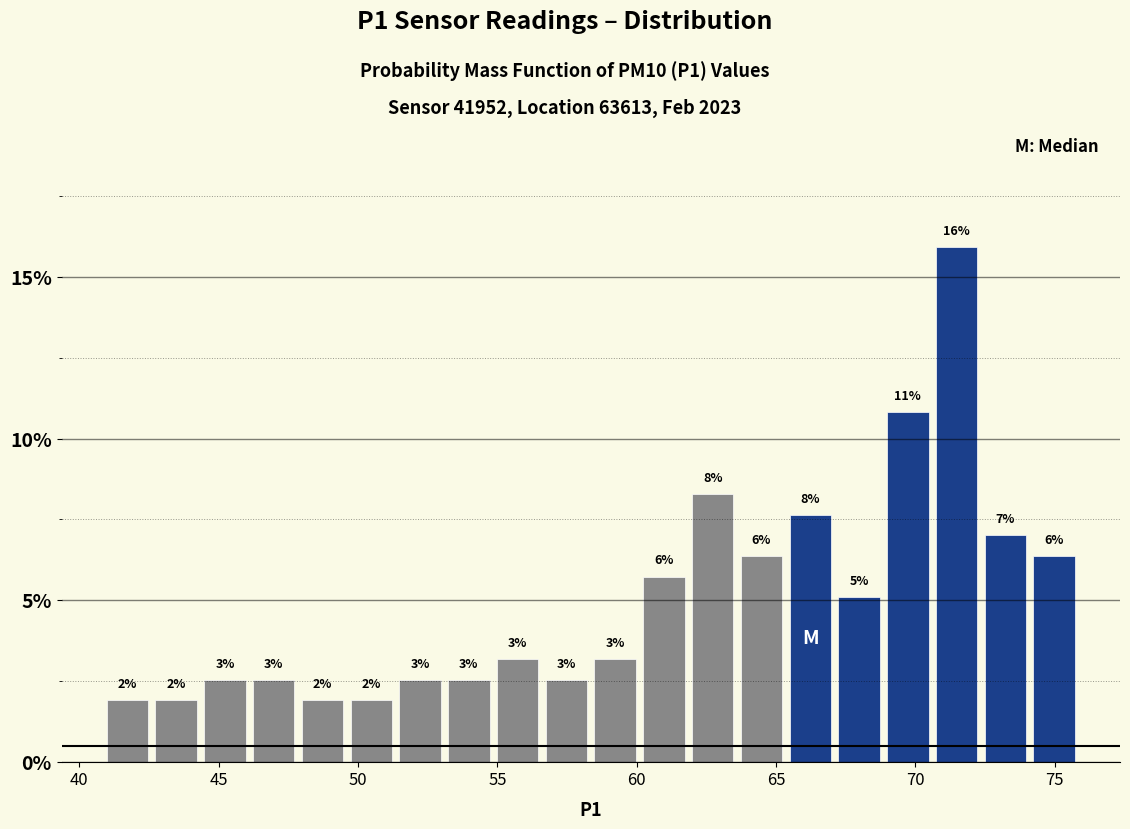

Around what value on the x-axis is the tallest bar? Give the approximate position of its centre, as read against the axis.

71.5